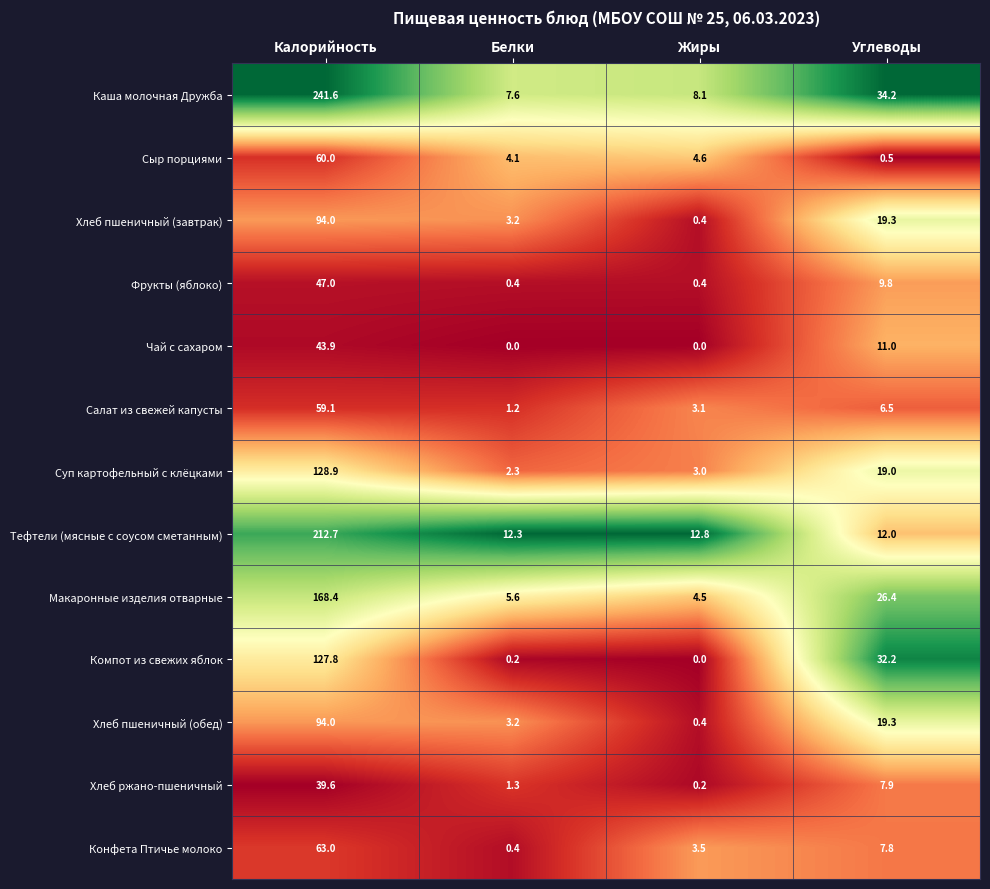

At which category is the sum across all series the highest?

Калорийность